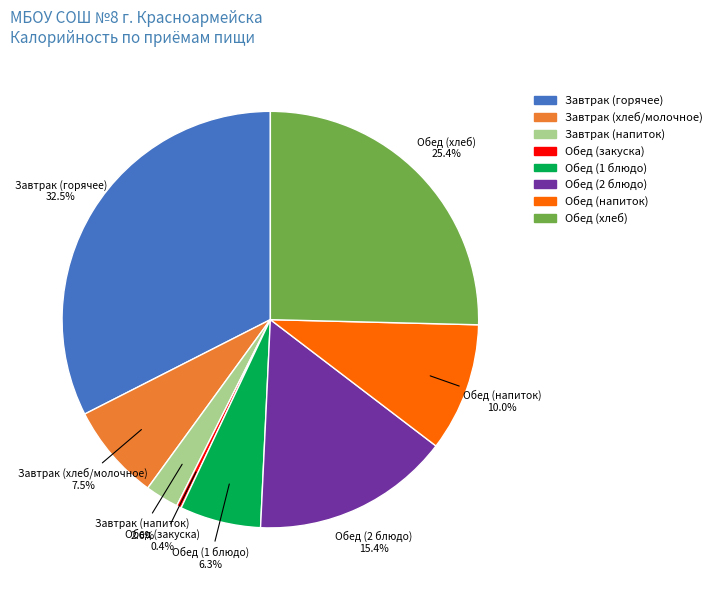

How many segments does this pie chart have?

8